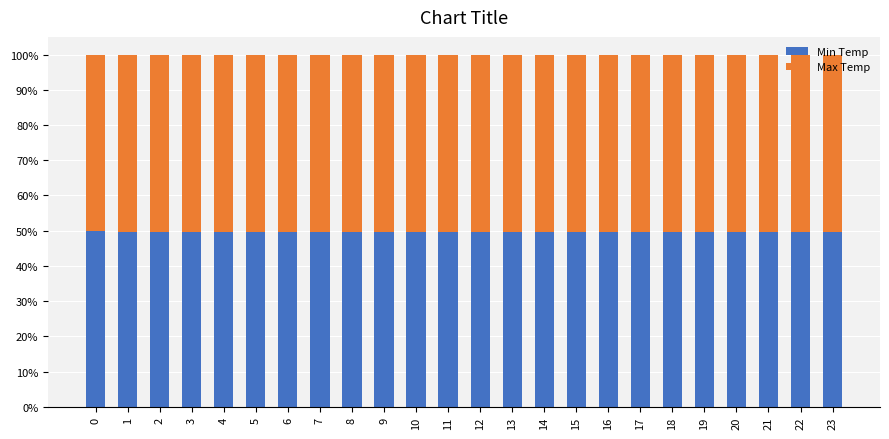

What are all the series names shown in the legend?

Min Temp, Max Temp